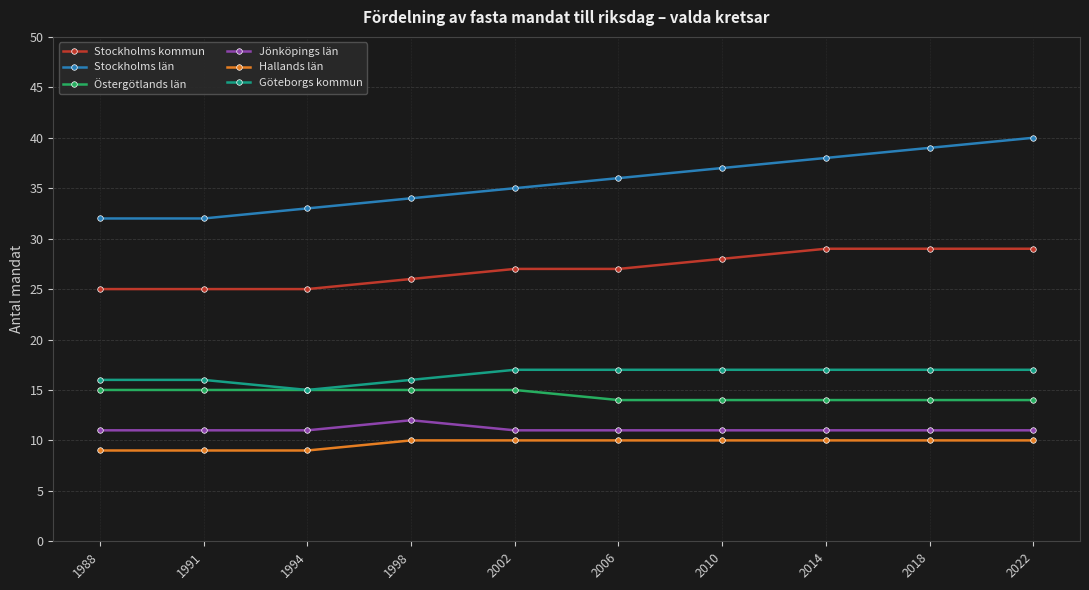

True or false: Göteborgs kommun and Jönköpings län cross at least once.

False